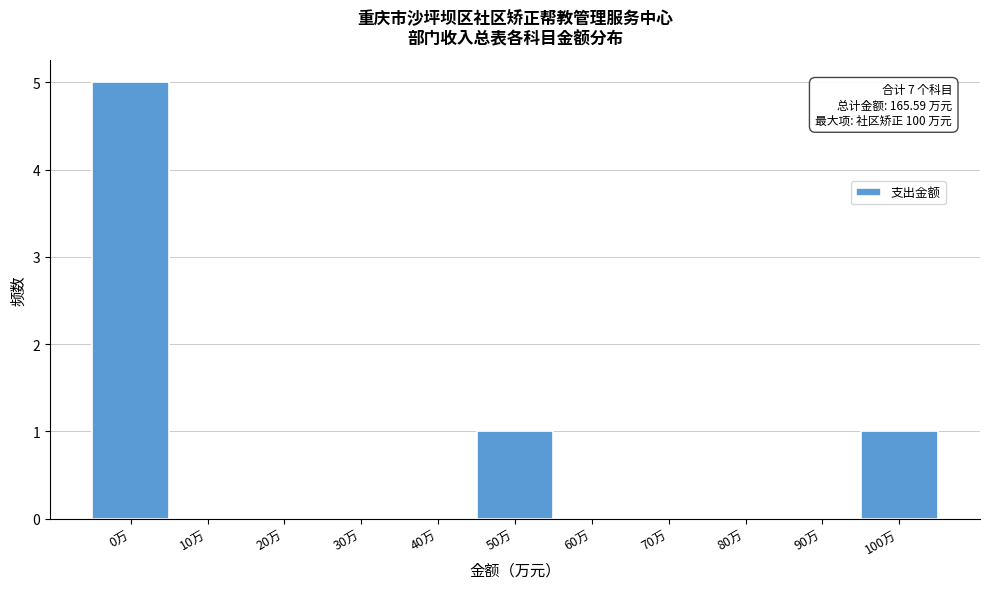

What is the sum of all values?

7